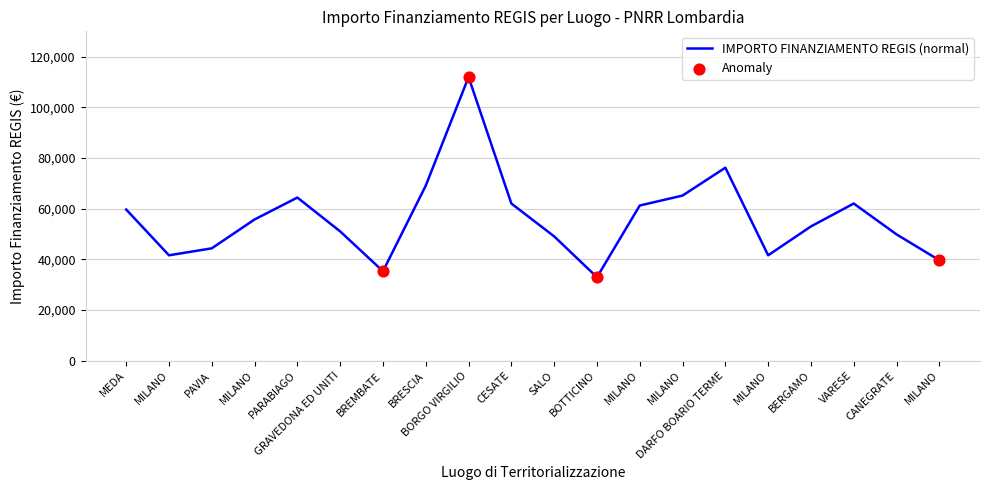

Which has a higher value, MILANO or BREMBATE?

MILANO